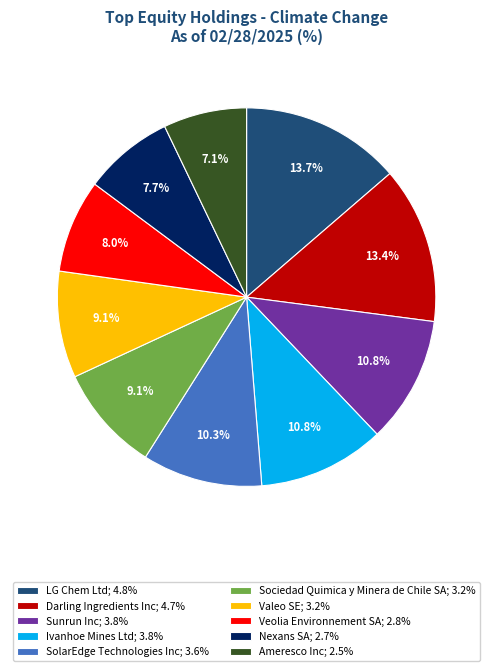

Is Nexans SA; 2.7% the majority of the pie?

No